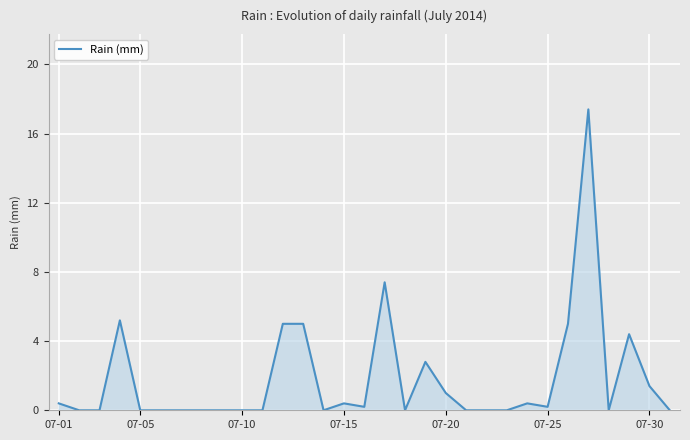

Reading left to right, transcribe all the data shown in this chart.

0.4	0.0	0.0	5.2	0.0	0.0	0.0	0.0	0.0	0.0	0.0	5.0	5.0	0.0	0.4	0.2	7.4	0.0	2.8	1.0	0.0	0.0	0.0	0.4	0.2	5.0	17.4	0.0	4.4	1.4	0.0